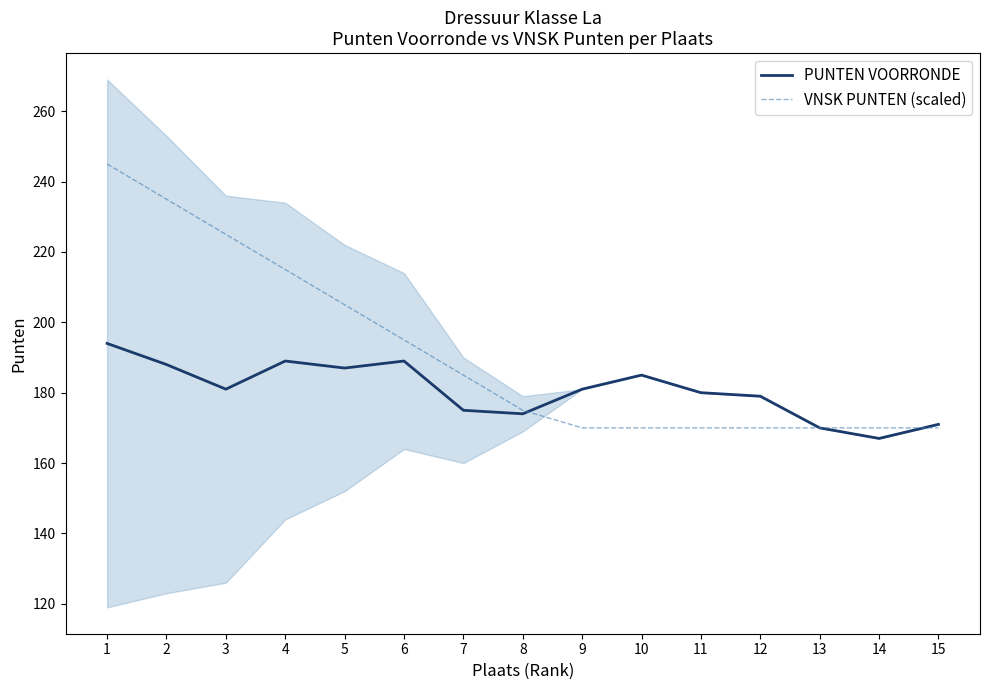

At how many categories does at least one series exceed 201?

5